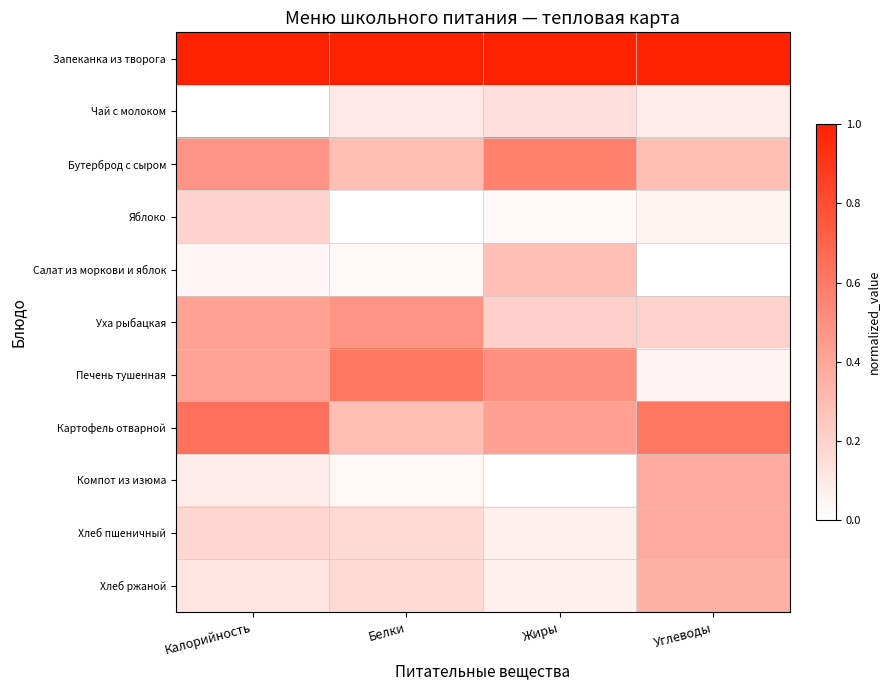

Between Белки and Калорийность, which is larger?

Белки